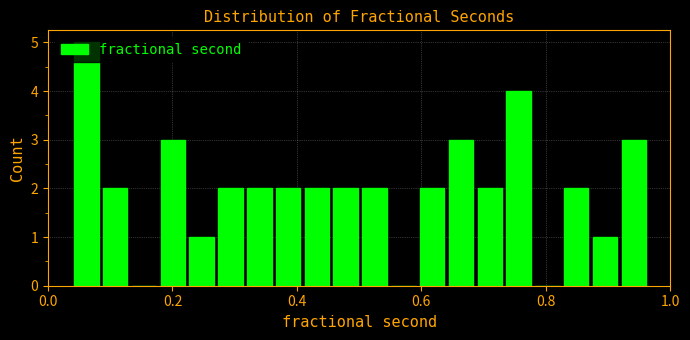

Read against the x-axis, roughly where is the centre of the tallest bar?

0.06